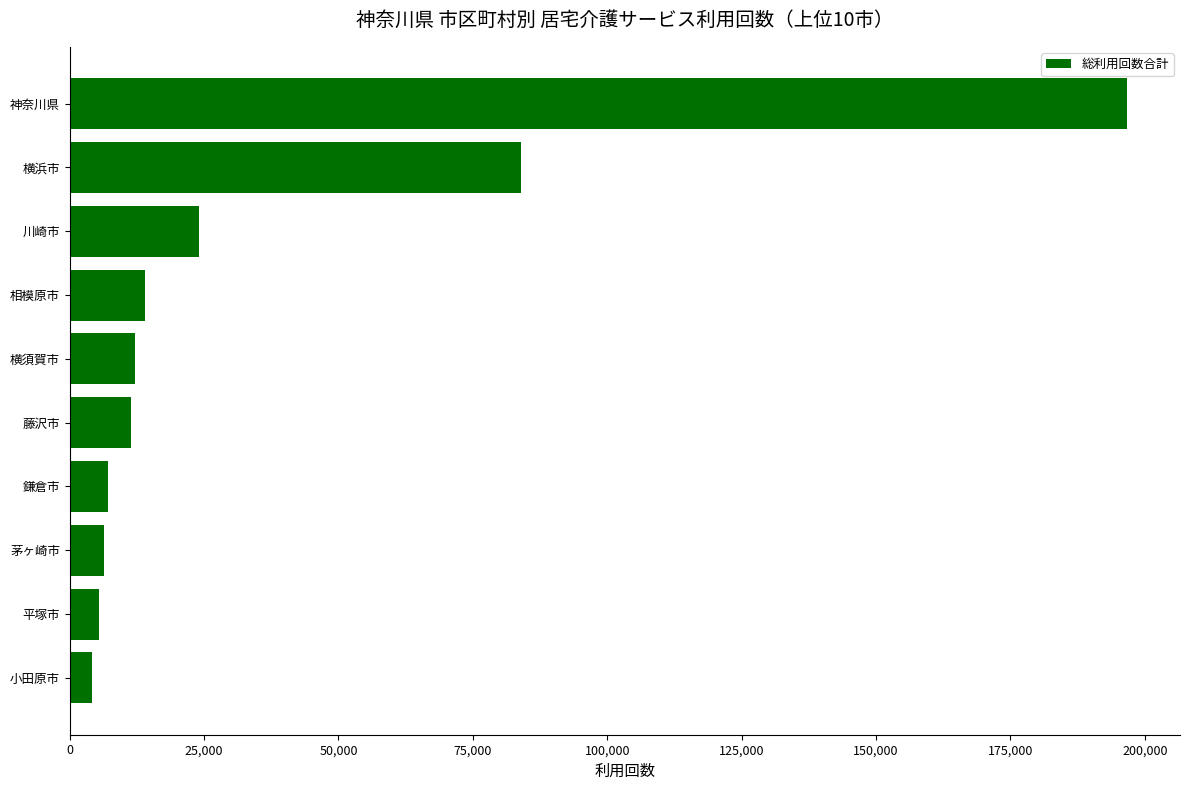

Which has a higher value, 横須賀市 or 川崎市?

川崎市